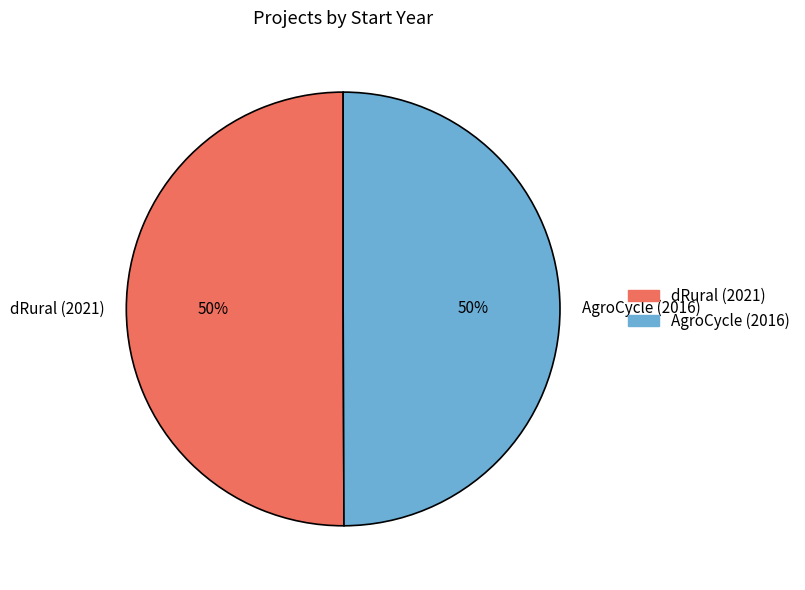

What is the ratio of the value at dRural (2021) to the value at AgroCycle (2016)?

1.0